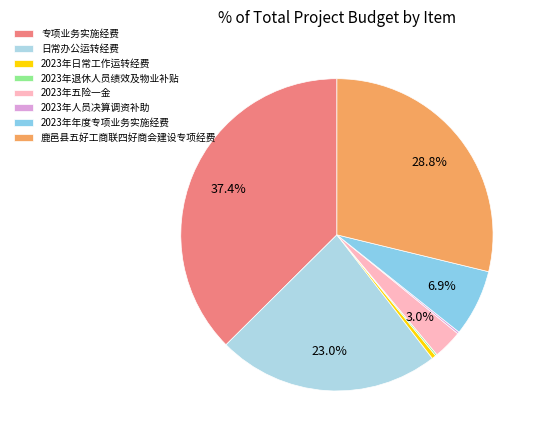

To the nearest percent, what is the combined percentage of 2023年日常工作运转经费 and 日常办公运转经费?

23%